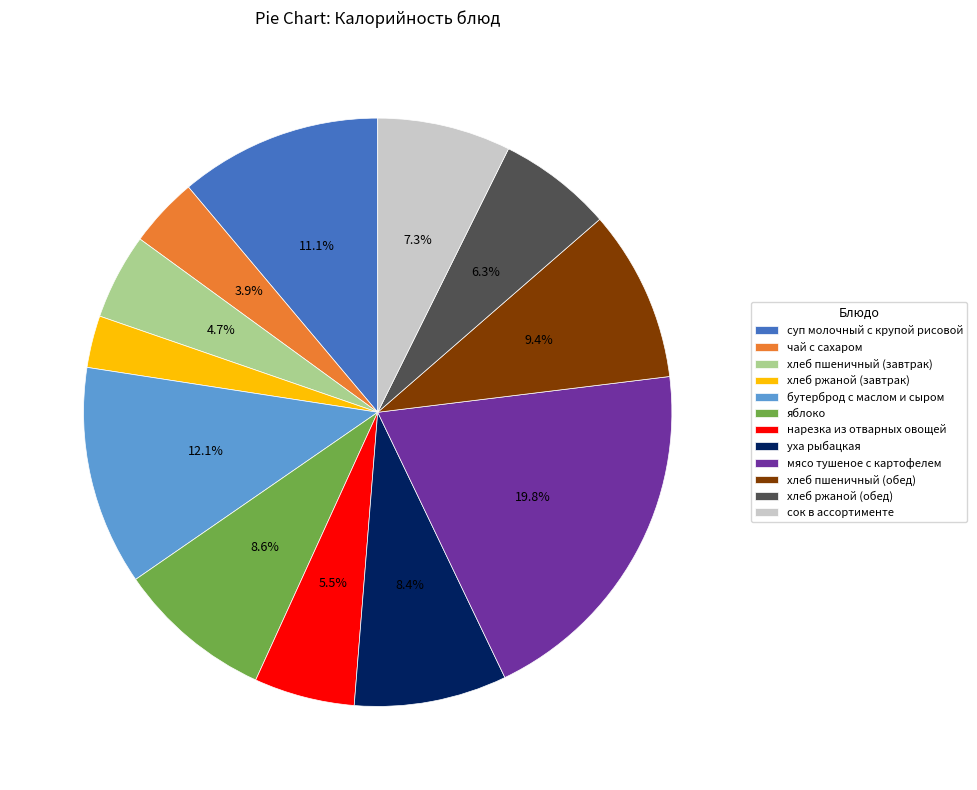

What percentage is the мясо тушеное с картофелем slice, to the nearest percent?

20%